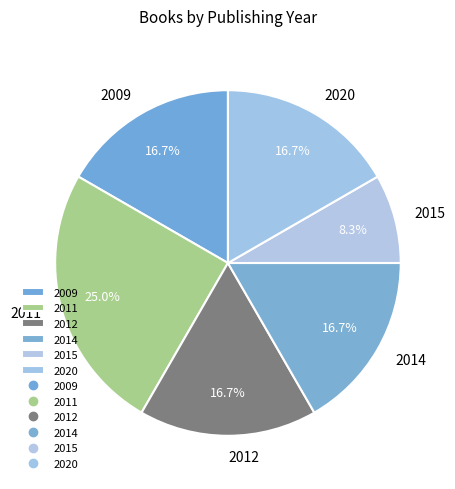

What percentage do 2011 and 2020 together represent?

41.7%